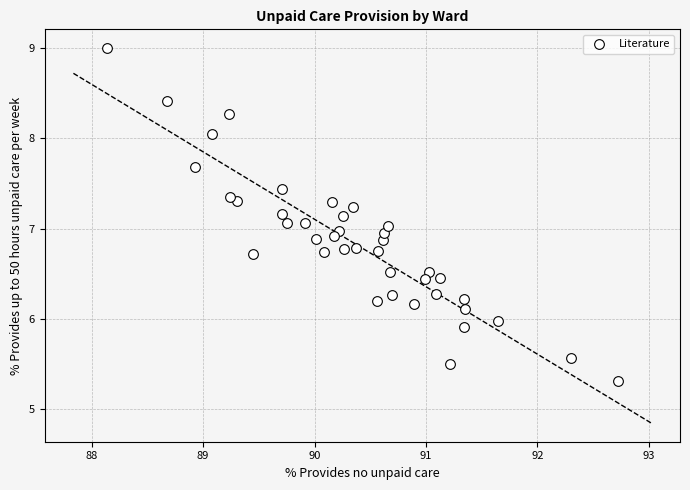

What is the range of X values (max minus min)?

4.6